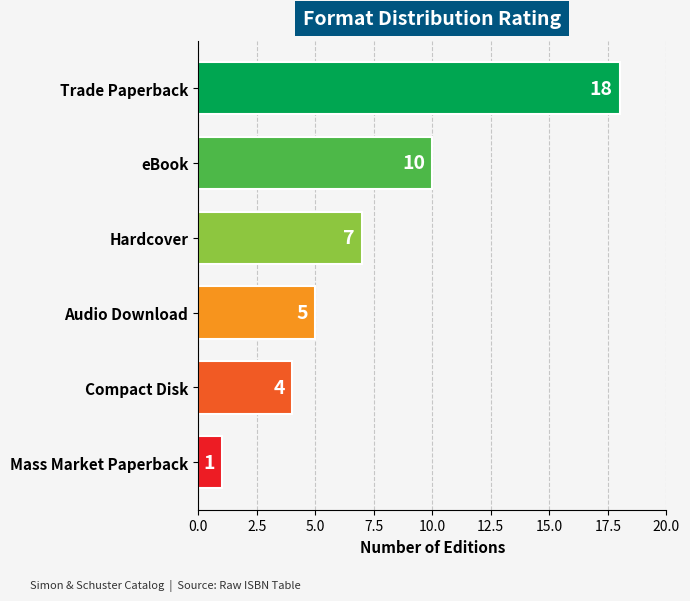

What is the greatest value displayed?

18